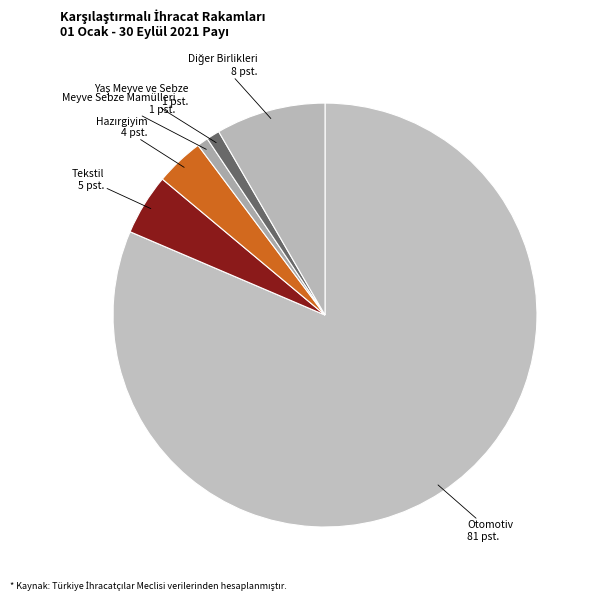

Which slice is the largest?

Otomotiv